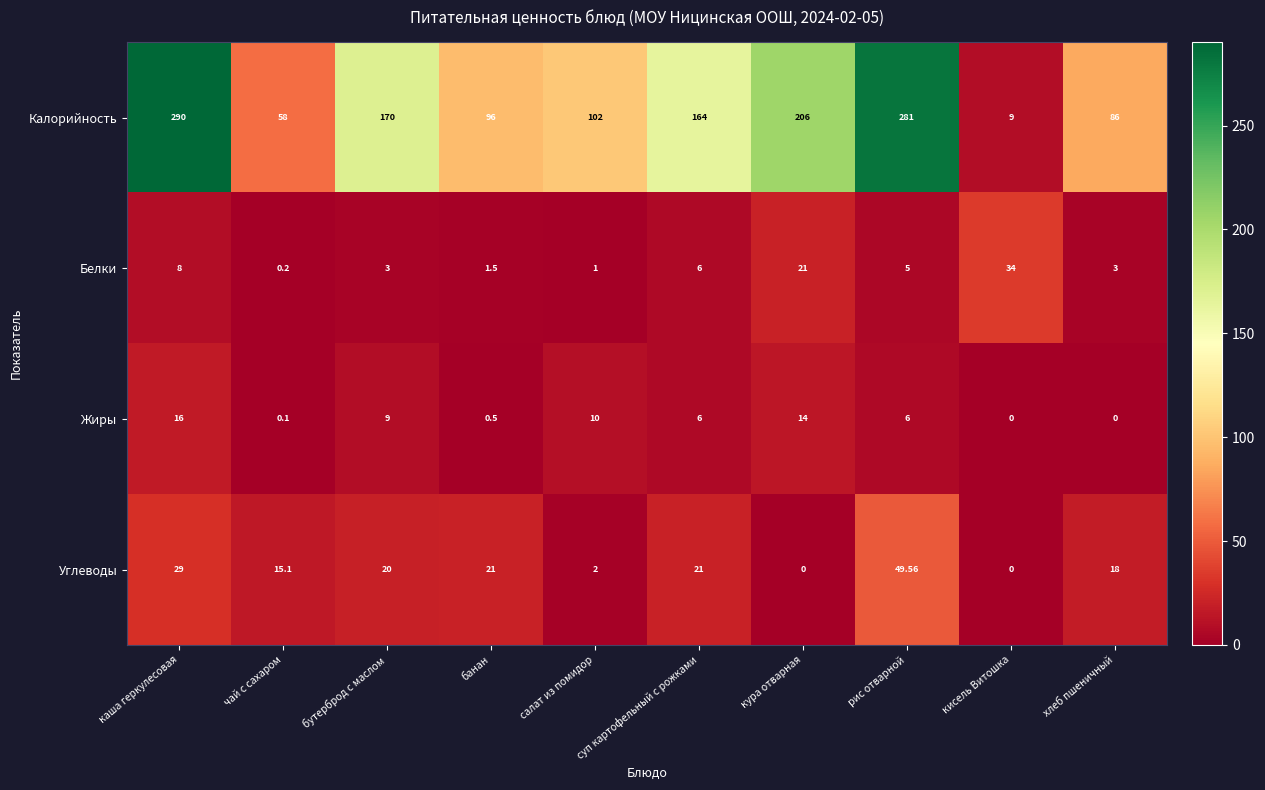

Where is Калорийность nearest to the value 149?

суп картофельный с рожками